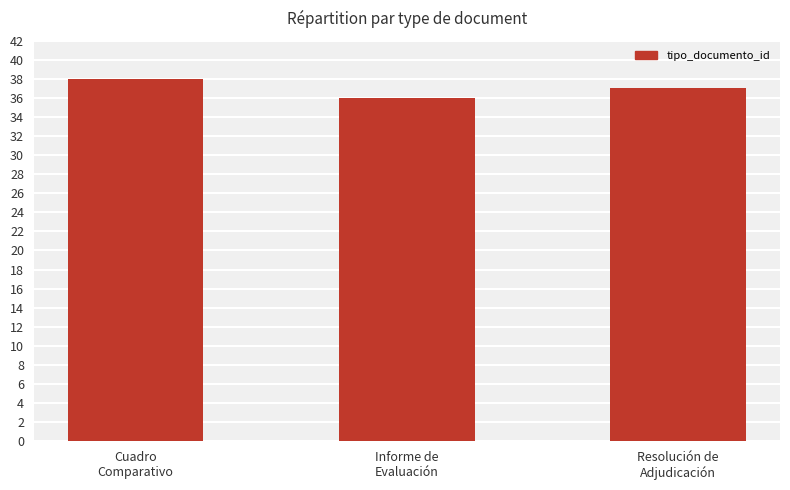

What is the average value?

37